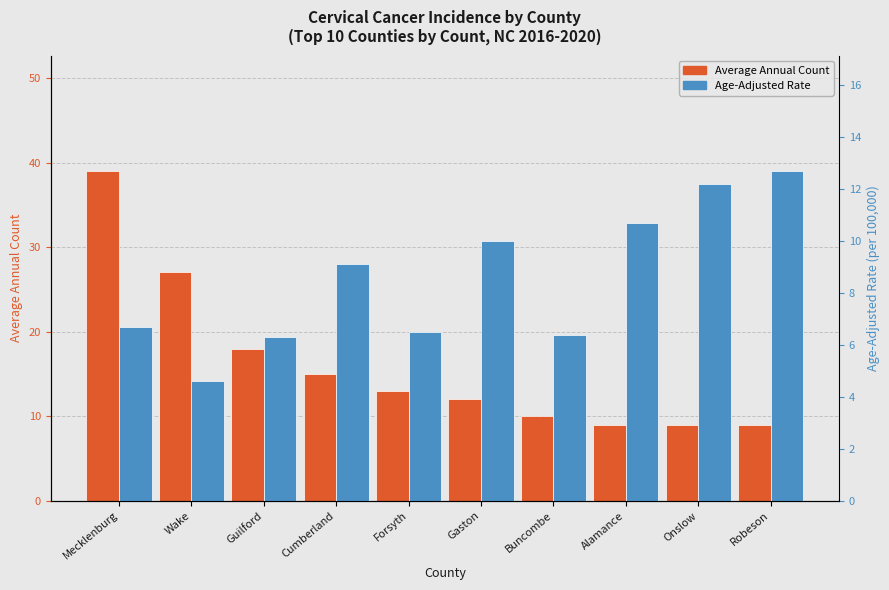

What is the average value of the Age-Adjusted Rate series?

8.5